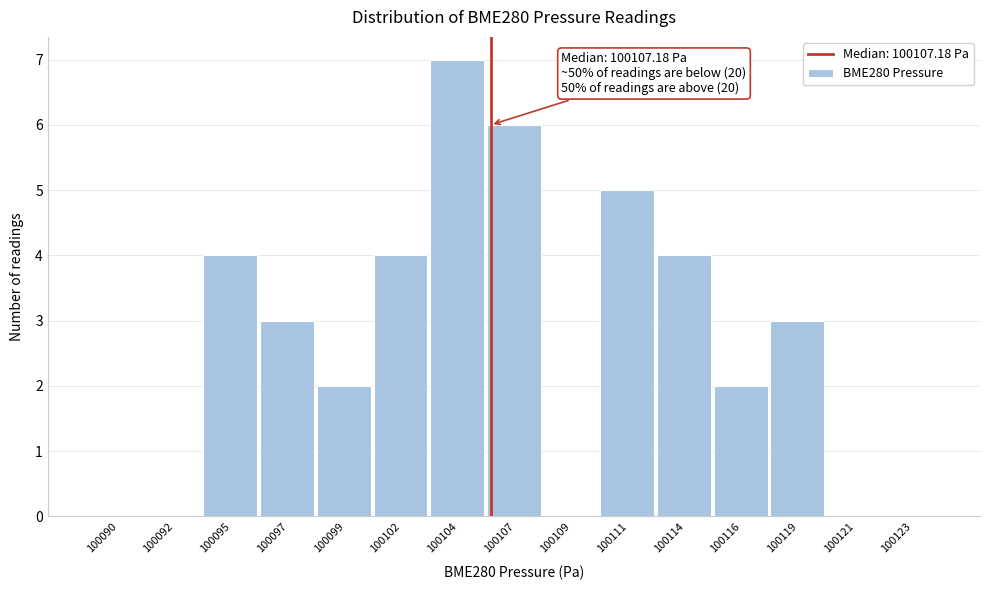

Reading left to right, what are all the values shown in this chart?

100090=0	100092=0	100095=4	100097=3	100099=2	100102=4	100104=7	100107=6	100109=0	100111=5	100114=4	100116=2	100119=3	100121=0	100123=0